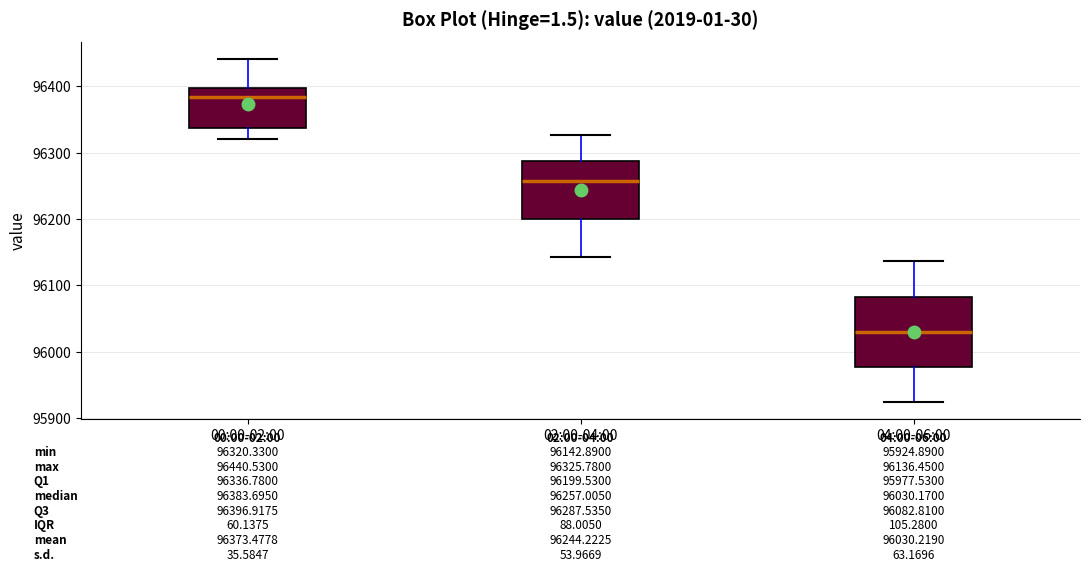

Which box is the tallest, from its lower edge to its upper edge?

04:00-06:00